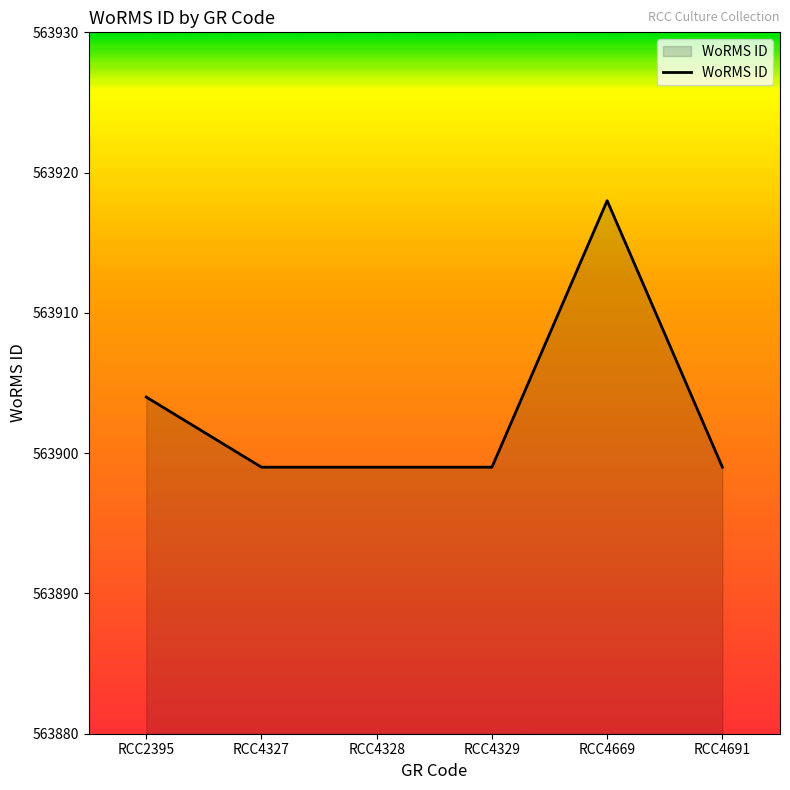

Reading left to right, what are all the values shown in this chart?

RCC2395=563904	RCC4327=563899	RCC4328=563899	RCC4329=563899	RCC4669=563918	RCC4691=563899